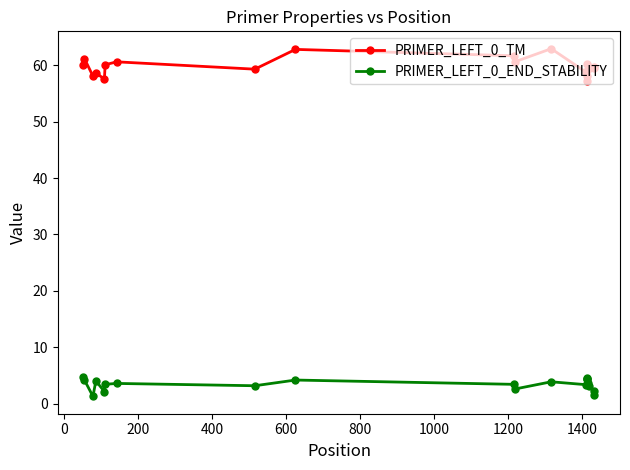

Which series has the largest range (max minus min)?

PRIMER_LEFT_0_TM